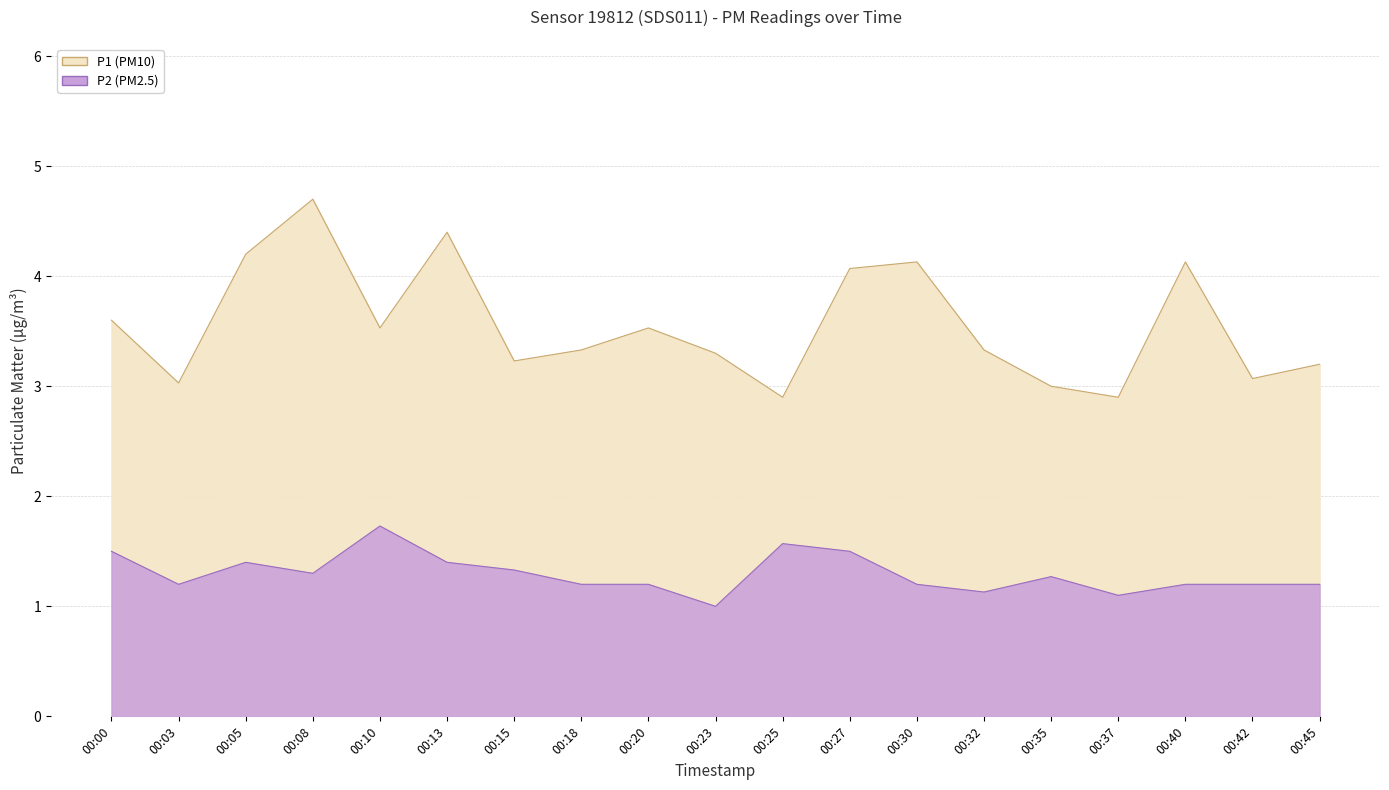

Which label corresponds to the largest value in the chart?

00:08